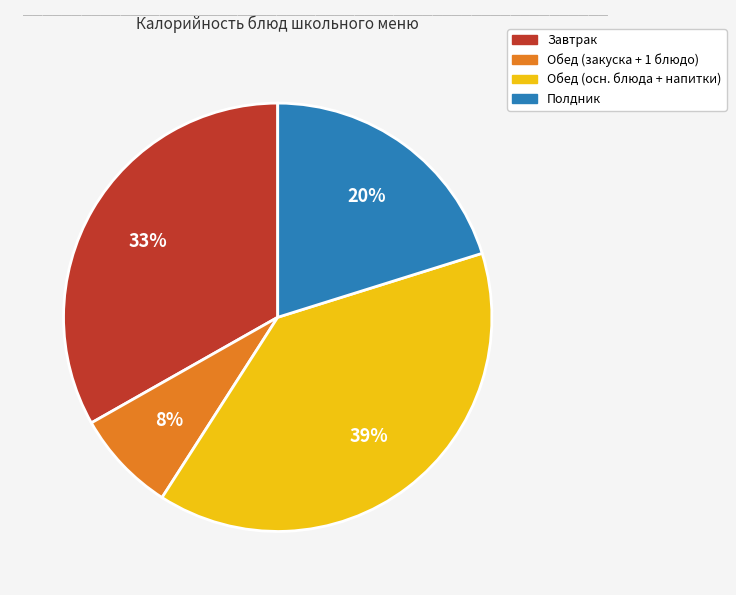

To the nearest percent, what is the average slice percentage?

25%